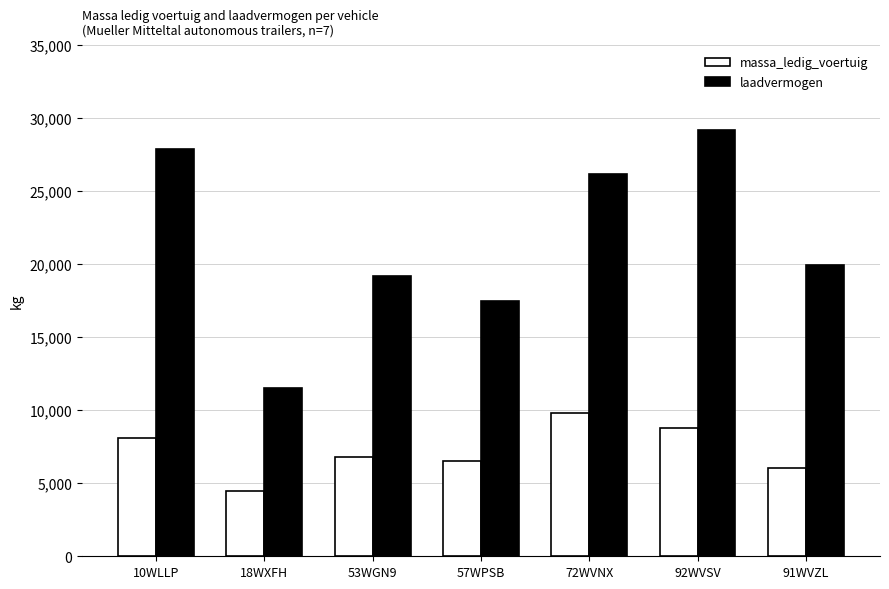

Reading right to left, list all the values displayed in this chart.

massa_ledig_voertuig: 91WVZL=6070	92WVSV=8800	72WVNX=9800	57WPSB=6550	53WGN9=6800	18WXFH=4500	10WLLP=8100
laadvermogen: 91WVZL=19930	92WVSV=29200	72WVNX=26200	57WPSB=17450	53WGN9=19200	18WXFH=11500	10WLLP=27900